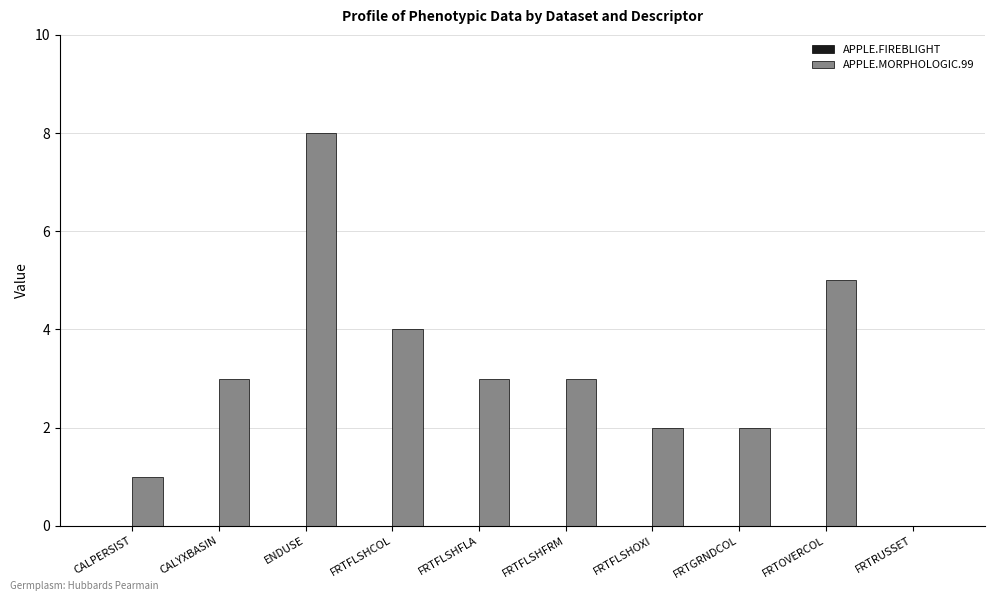

What value does the data have at FRTOVERCOL?

5